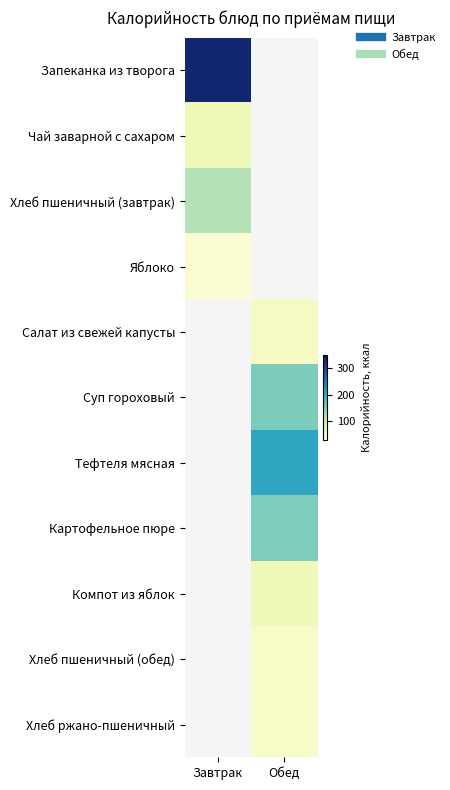

How many values in Чай заварной с сахаром are above zero?

1